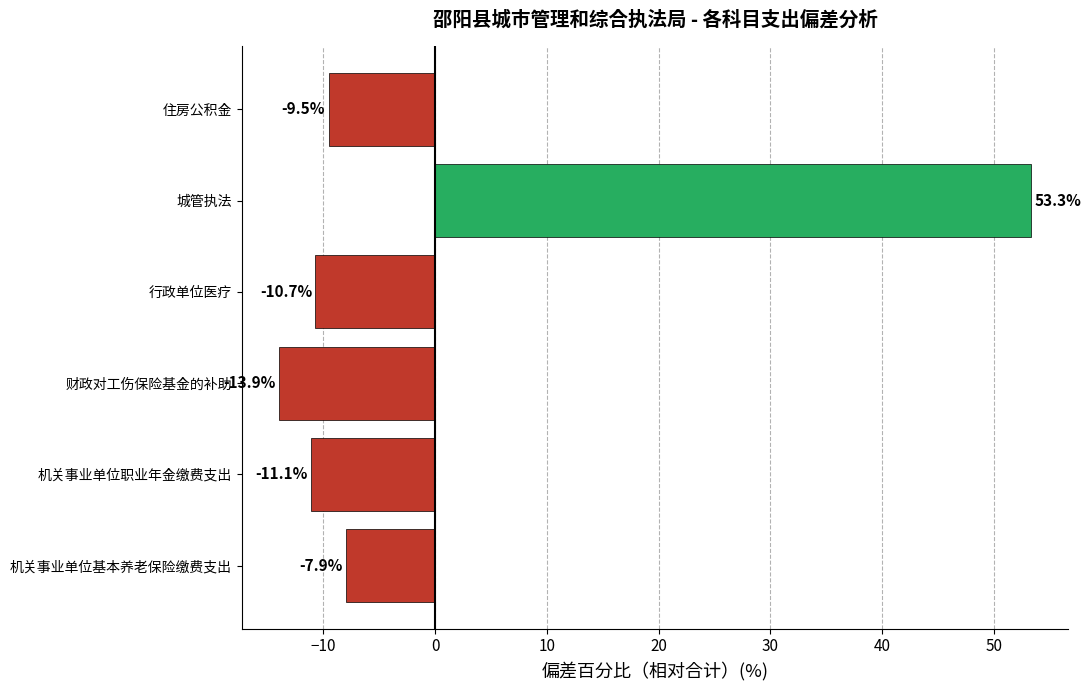

Which has a higher value, 机关事业单位职业年金缴费支出 or 城管执法?

城管执法